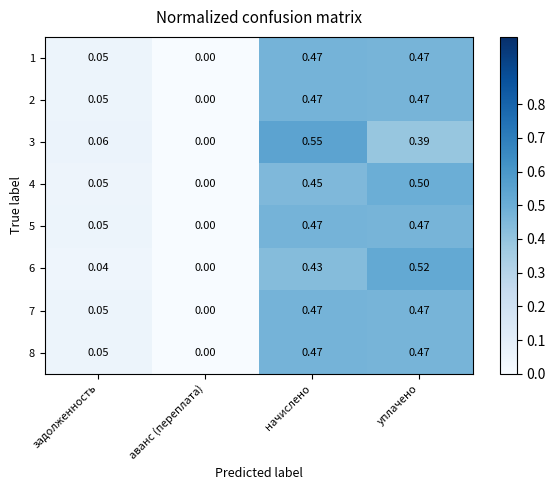

At which label is 2 closest to 0?

аванс (переплата)